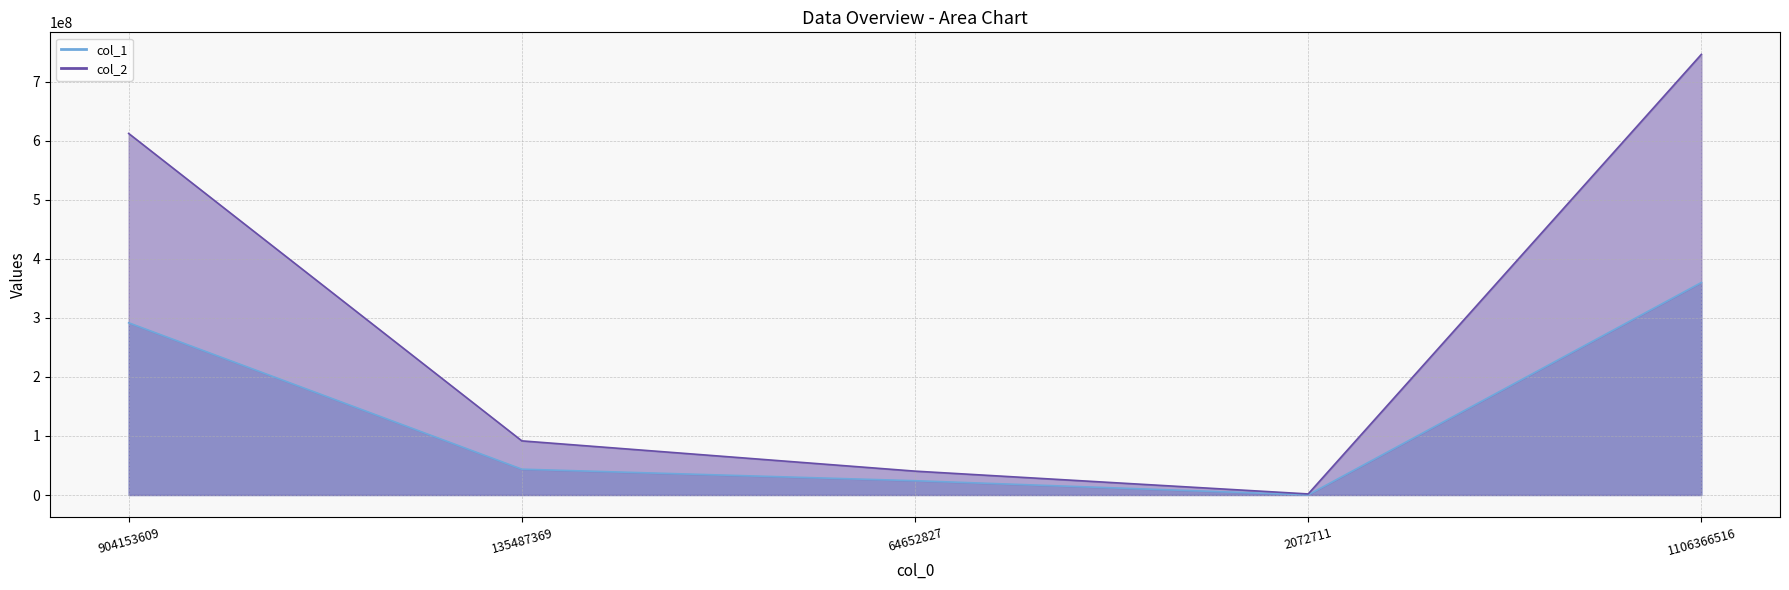

Read the col_1 value at 135487369, to the nearest 50.

43769350